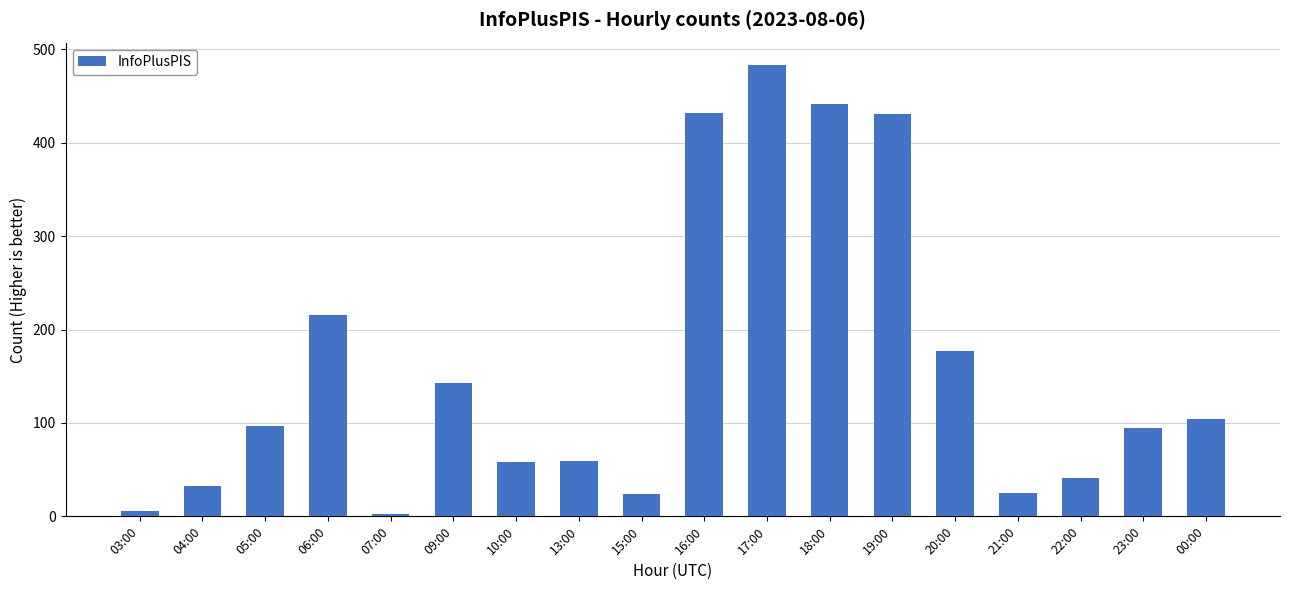

What is the difference between the maximum and minimum values?

481